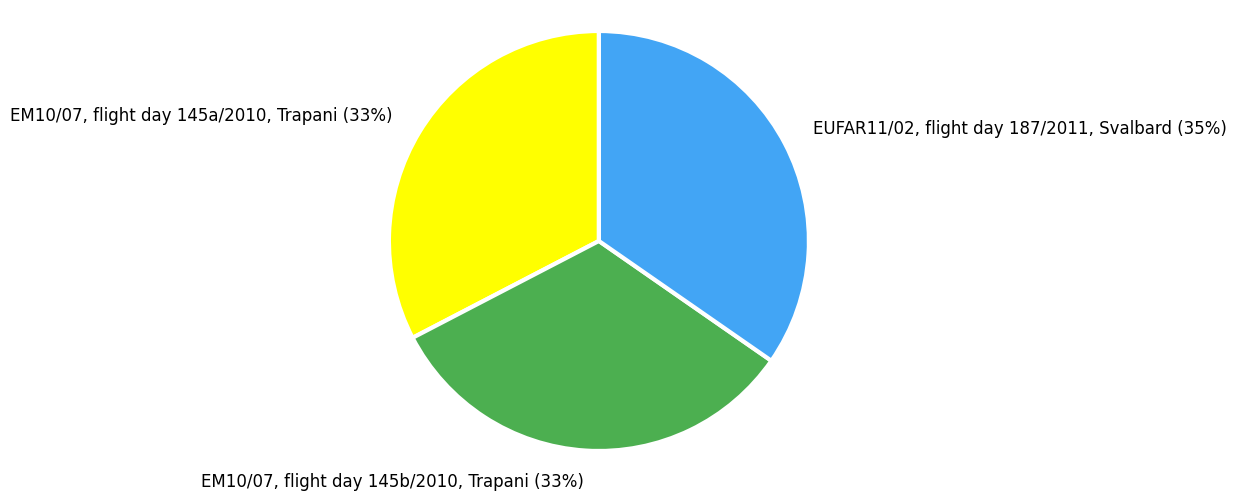

What is the largest slice in the pie chart?

EUFAR11/02, flight day 187/2011, Svalbard